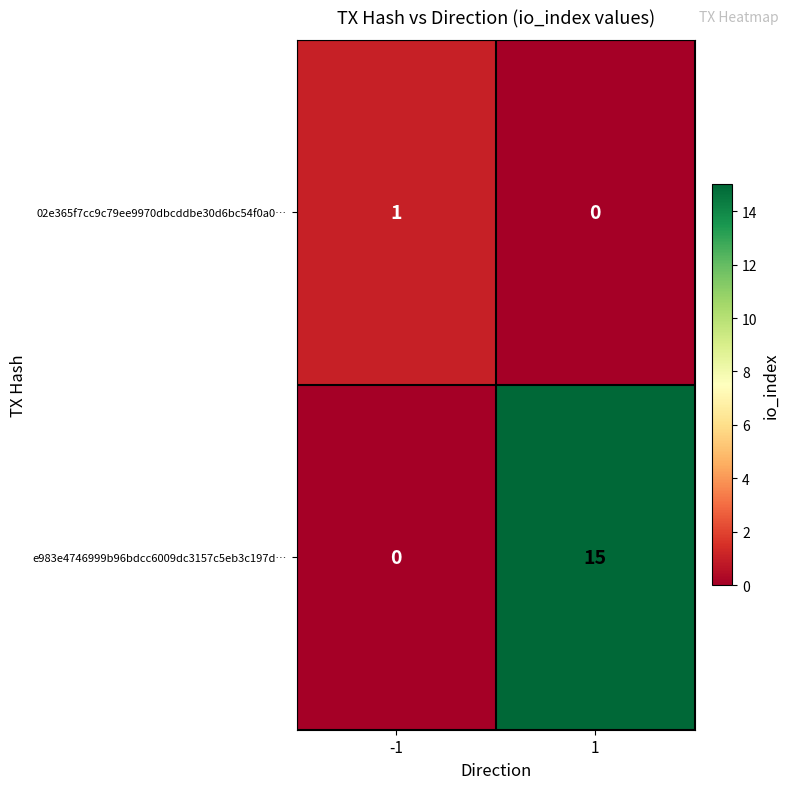

At 1, list the series in order from smallest to largest.

02e365f7cc9c79ee9970dbcddbe30d6bc54f0a0…, e983e4746999b96bdcc6009dc3157c5eb3c197d…